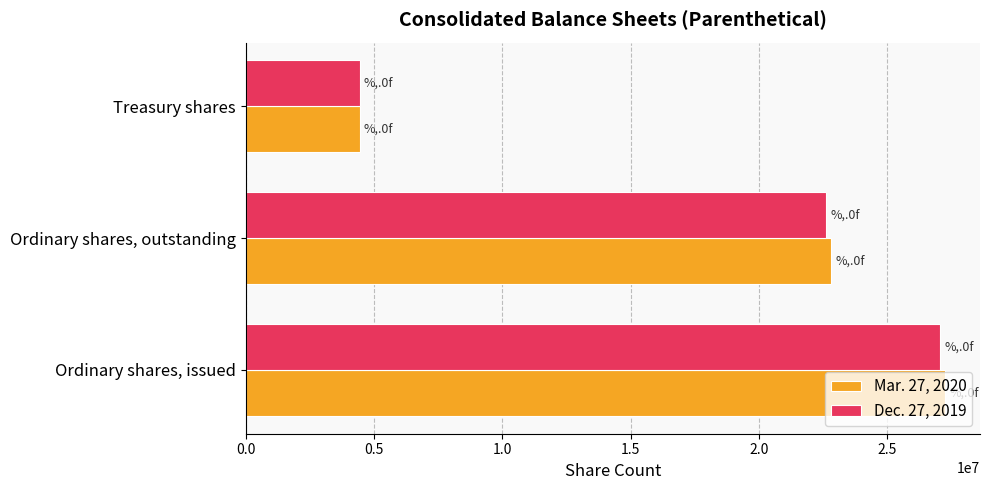

What is the difference between the maximum and minimum values in the Dec. 27, 2019 series?

22618708